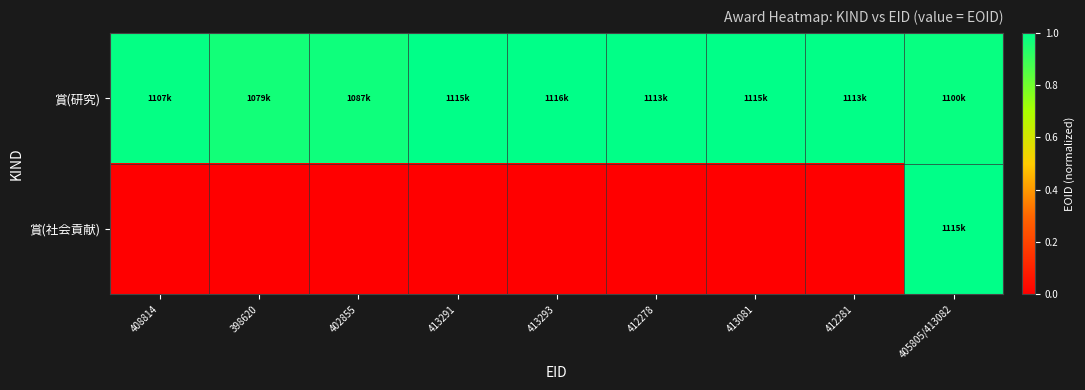

Which has a higher value, 413081 or 402855?

413081